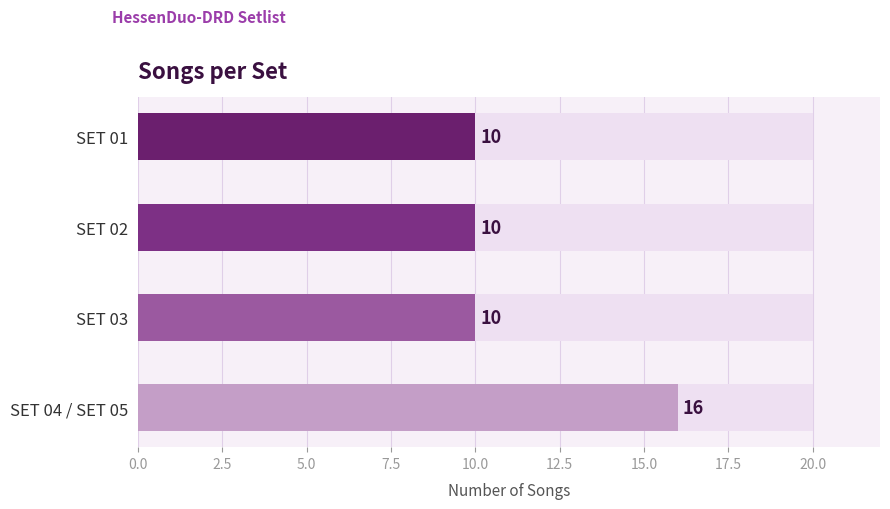

How many bars are there in total?

4